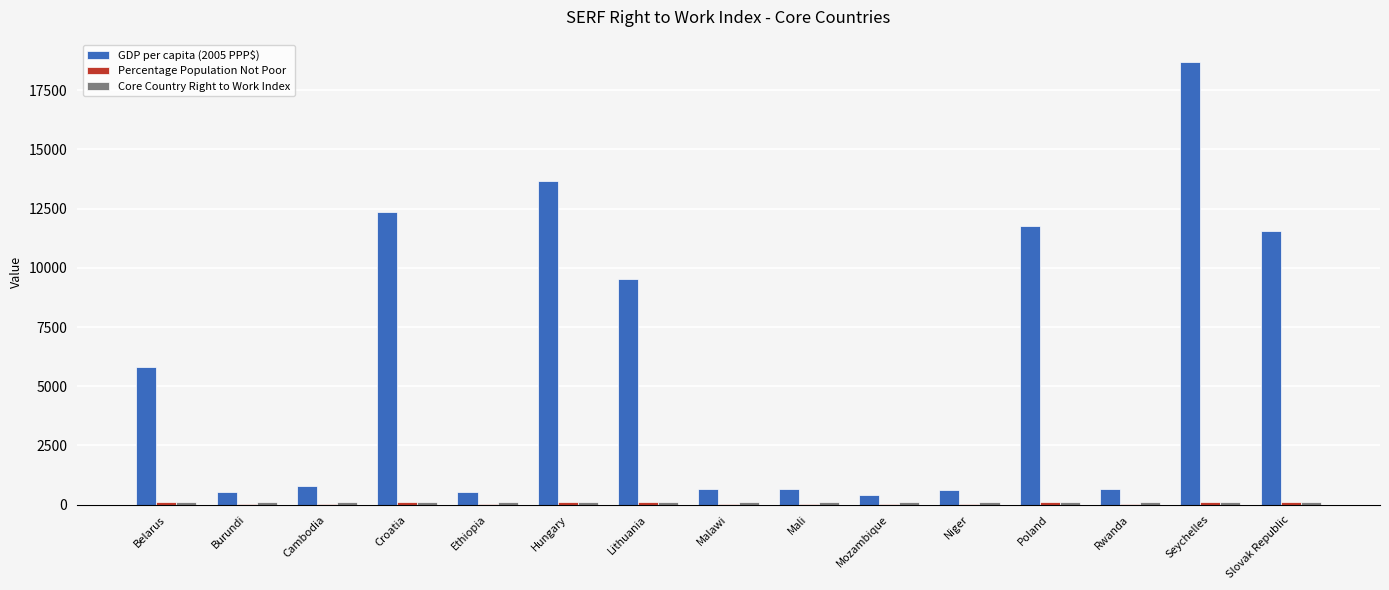

What is the approximate value of GDP per capita (2005 PPP$) at Slovak Republic?

11547.0